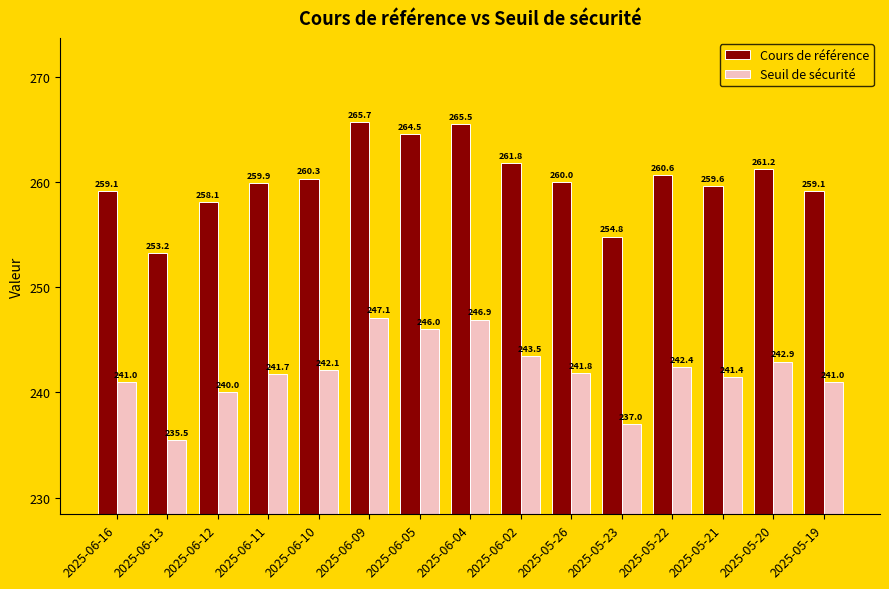

What is the value of the Cours de référence bar at the 6th from the left?

265.7